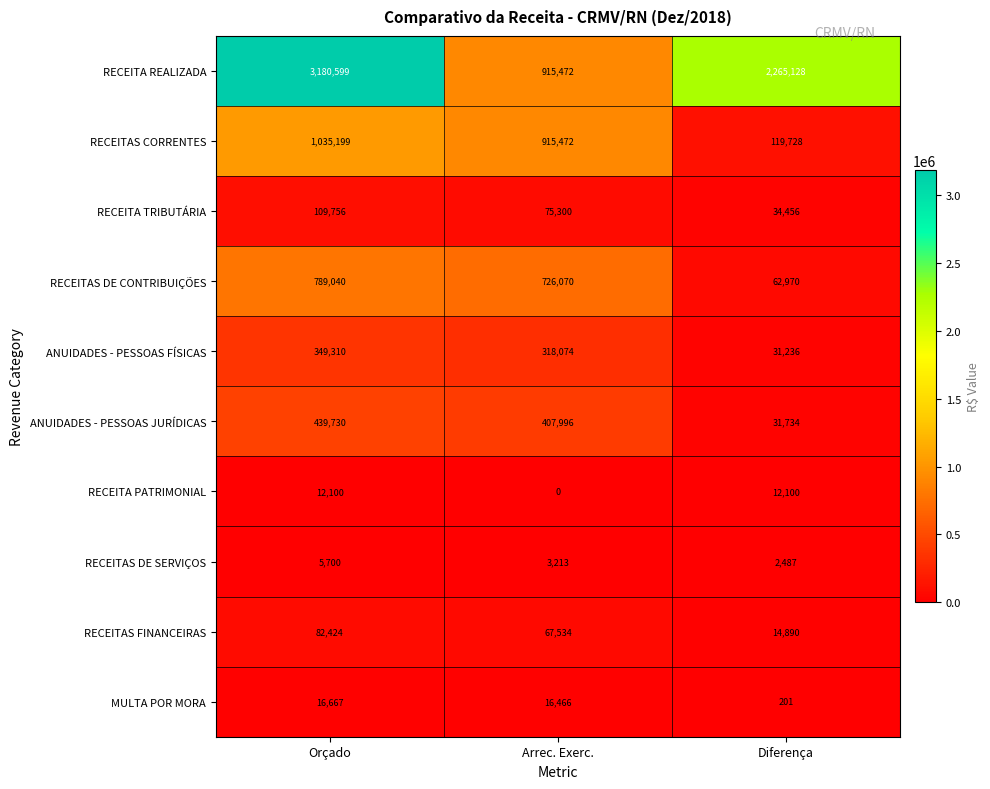

Reading left to right, list all the values displayed in this chart.

RECEITA REALIZADA: 3180599	915472	2265128
RECEITAS CORRENTES: 1035199	915472	119728
RECEITA TRIBUTÁRIA: 109756	75300	34456
RECEITAS DE CONTRIBUIÇÕES: 789040	726070	62970
ANUIDADES - PESSOAS FÍSICAS: 349310	318074	31236
ANUIDADES - PESSOAS JURÍDICAS: 439730	407996	31734
RECEITA PATRIMONIAL: 12100	0	12100
RECEITAS DE SERVIÇOS: 5700	3213	2487
RECEITAS FINANCEIRAS: 82424	67534	14890
MULTA POR MORA: 16667	16466	201